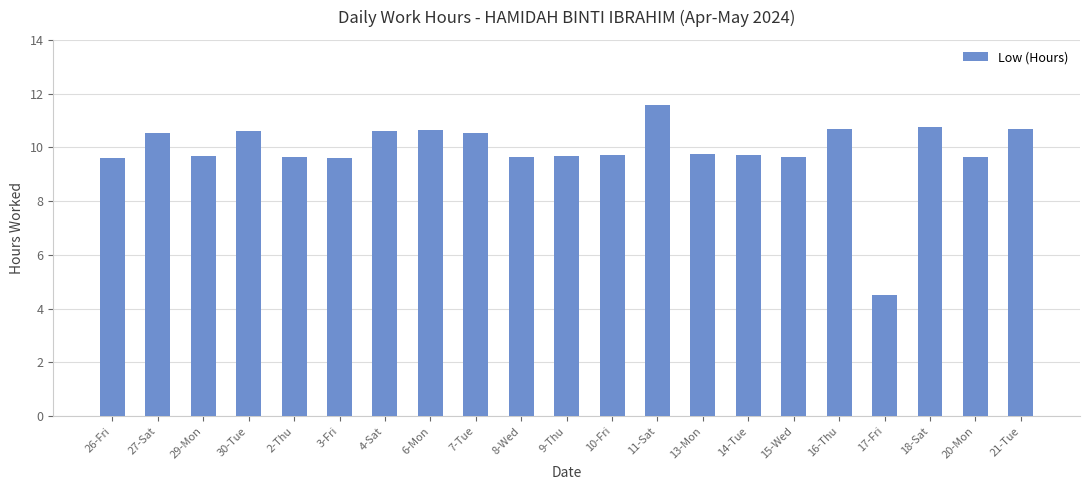

What is the label of the 7th bar from the right?

14-Tue